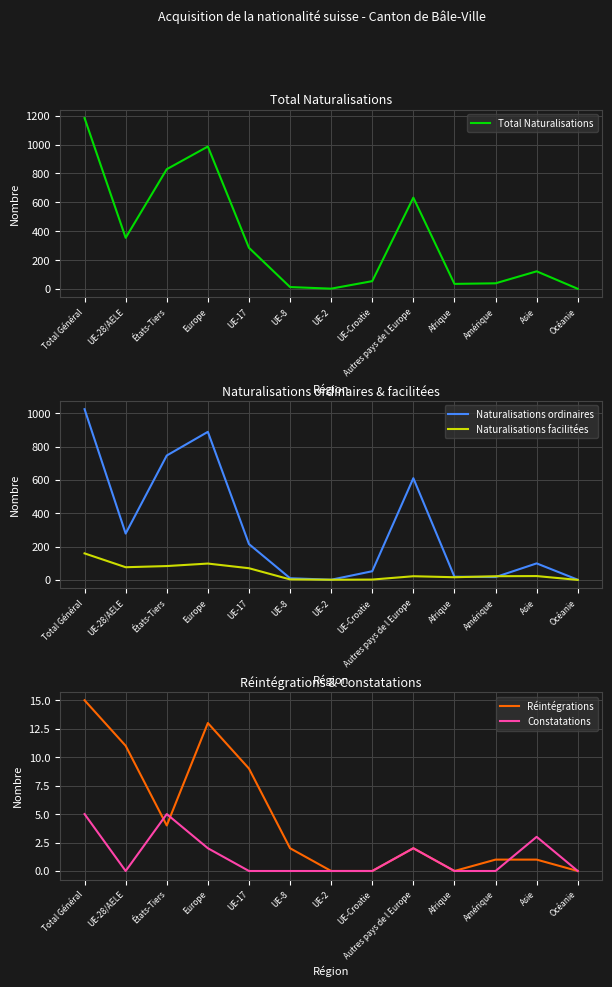

Which has a higher value, UE-2 or UE-8?

UE-8